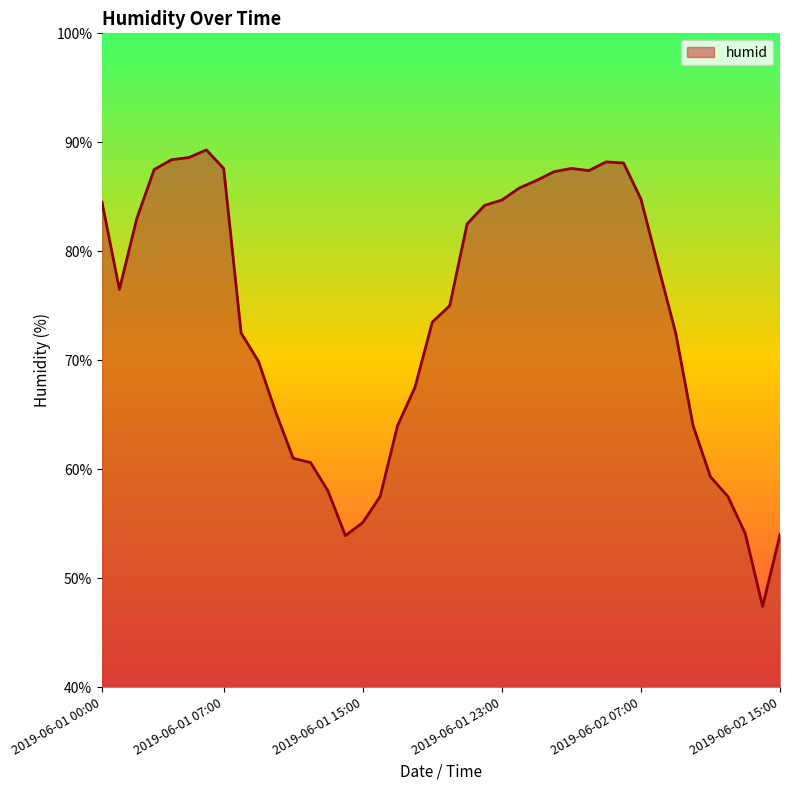

What is the greatest value displayed?

89.3